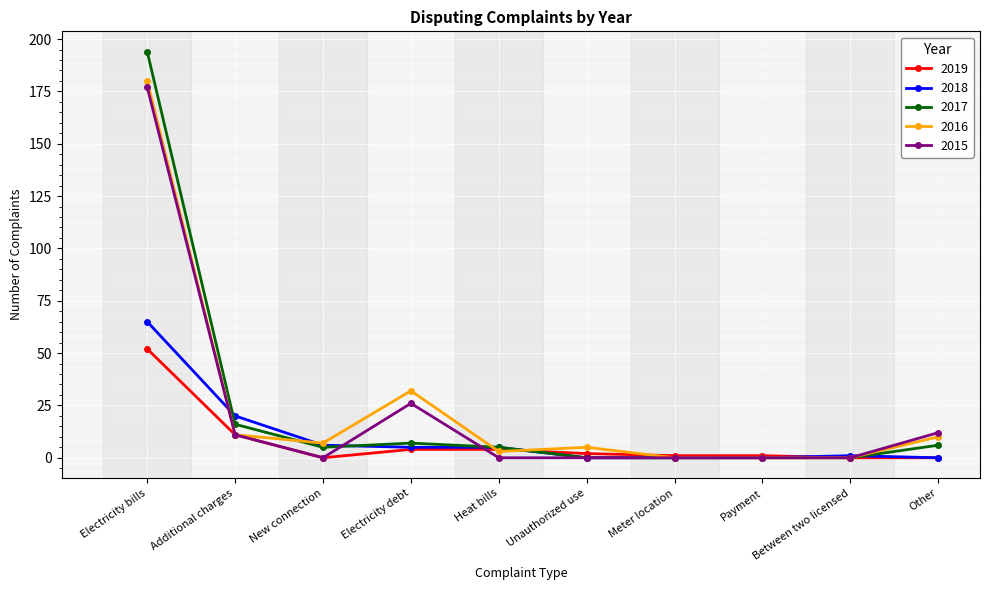

What are all the series names shown in the legend?

2019, 2018, 2017, 2016, 2015